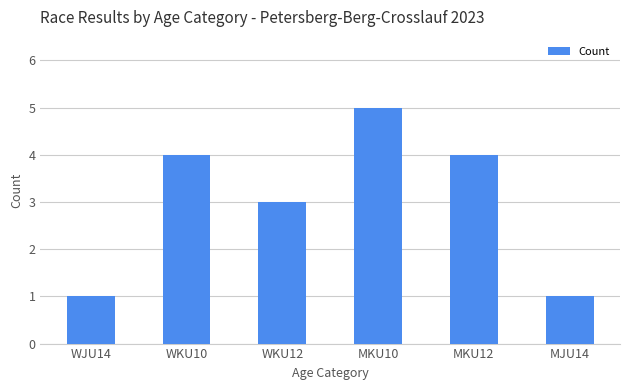

What is the difference between the maximum and second lowest values?

4